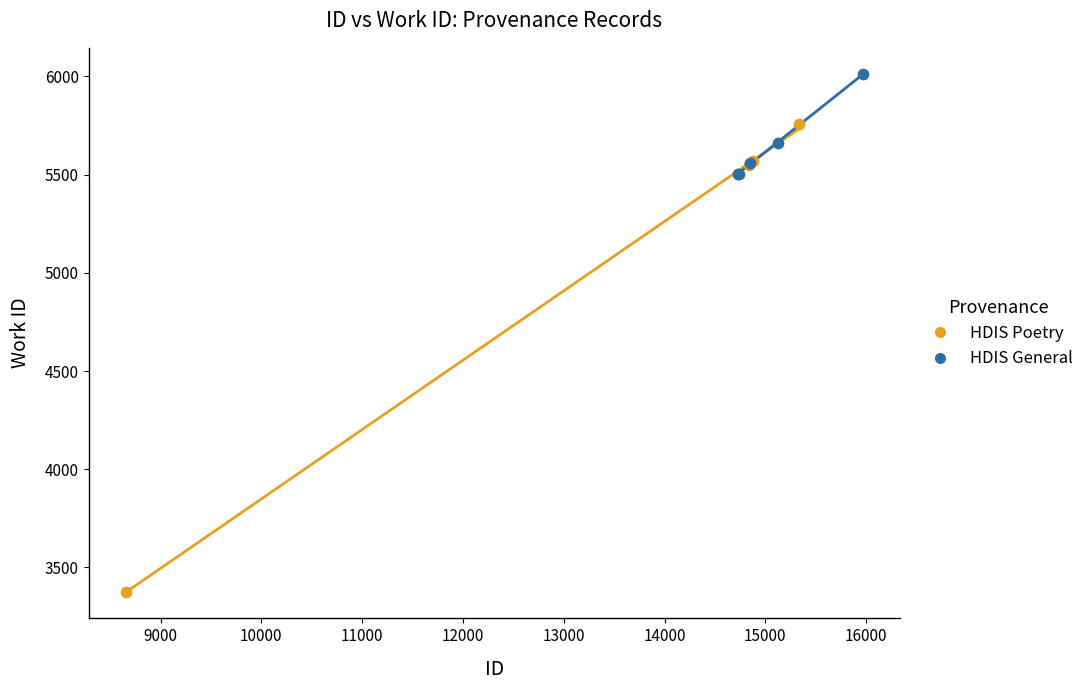

Which series contains the lowest Y value?

HDIS Poetry